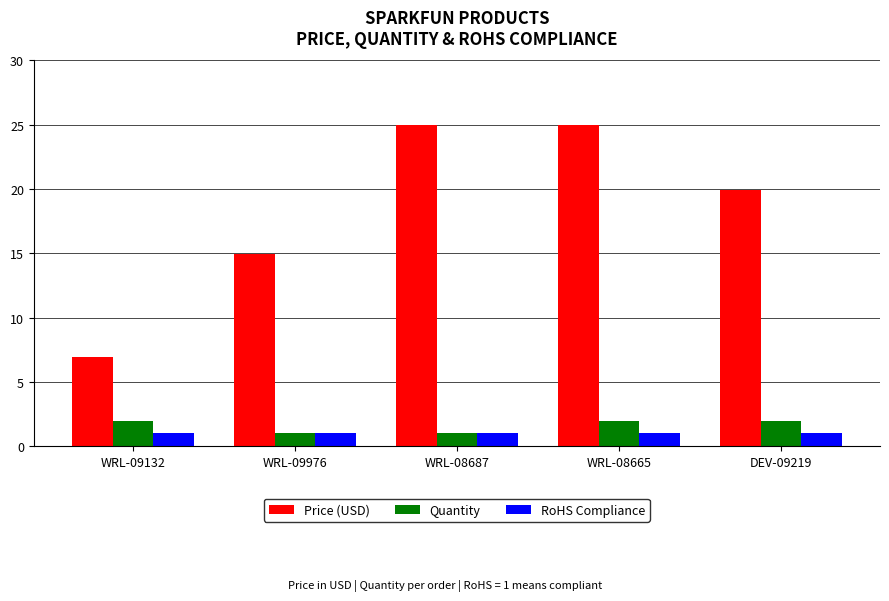

What is the maximum value for RoHS Compliance?

1.0